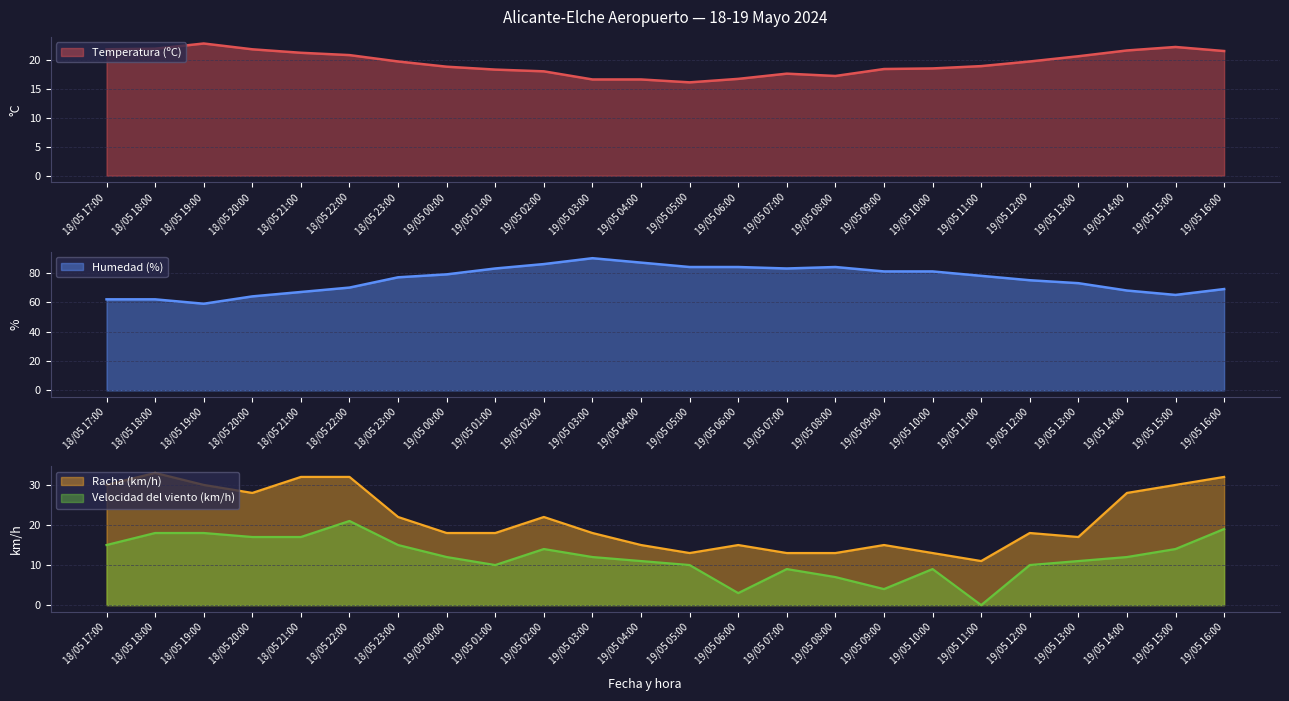

True or false: Humedad (%) and Racha (km/h) intersect in this chart.

False